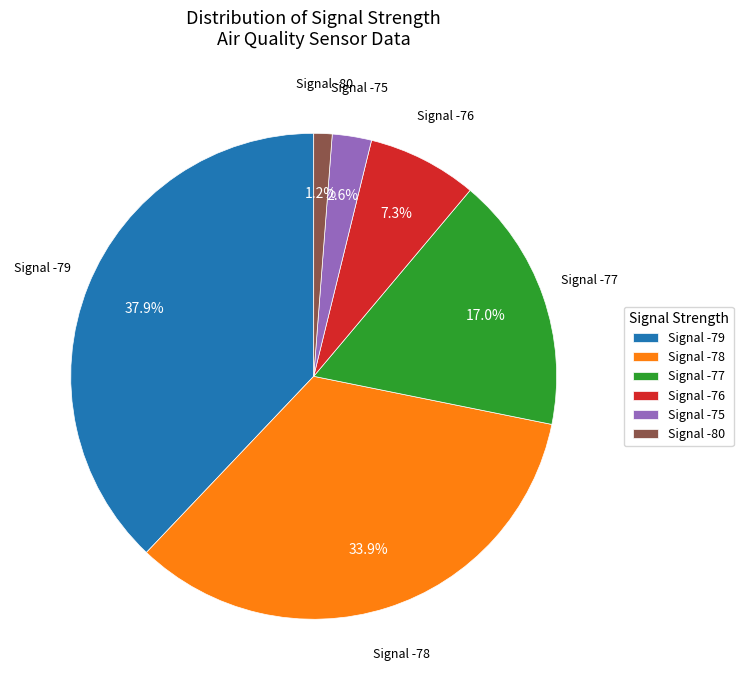

Which category has the biggest portion of the pie?

Signal -79